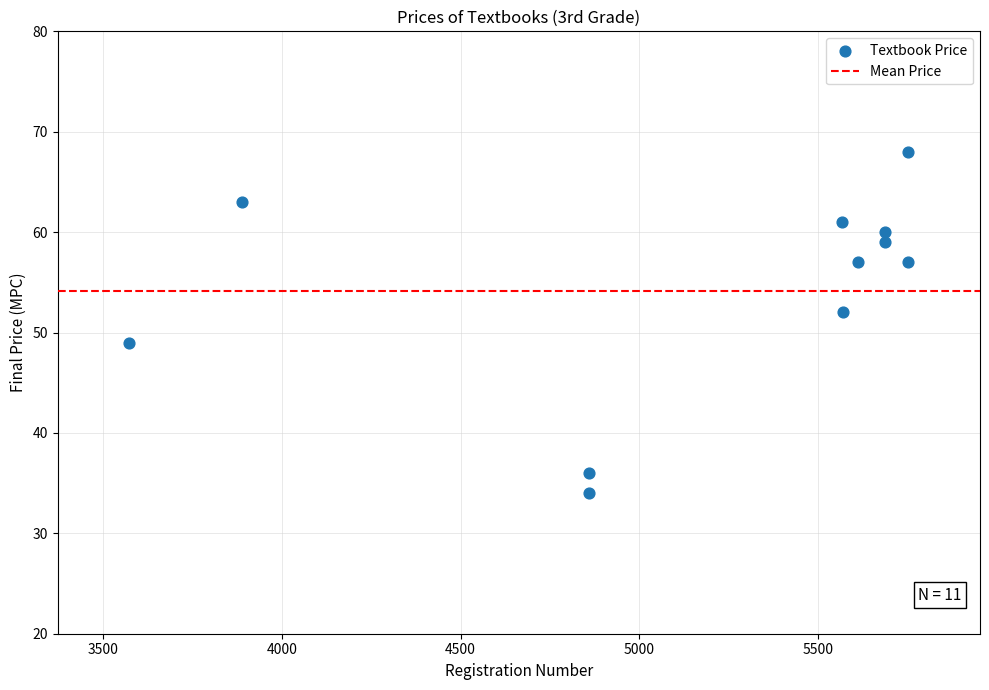

What is the range of X values (max minus min)?

2178